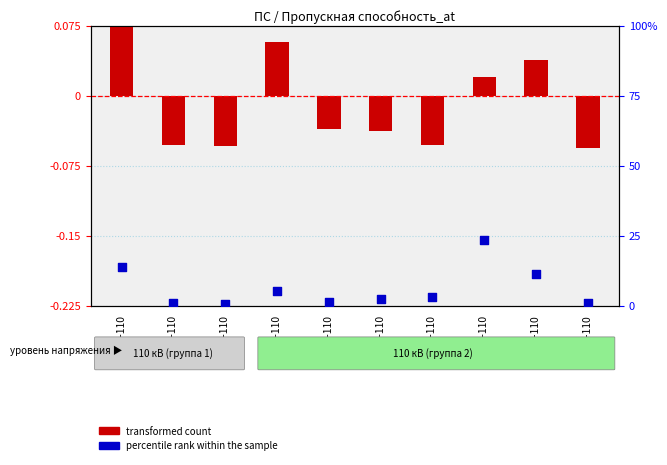

Which series has the largest total across all categories?

percentile rank within the sample